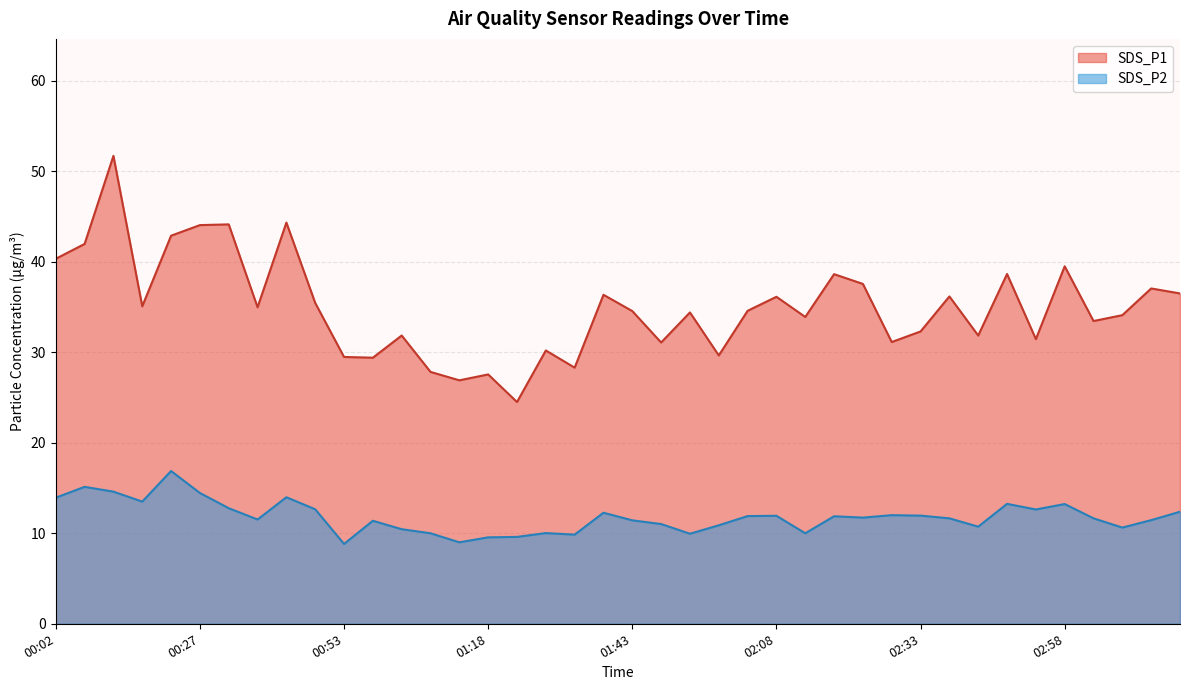

In SDS_P1, how many points are lower than both neighbors (excluding endpoints)?

13